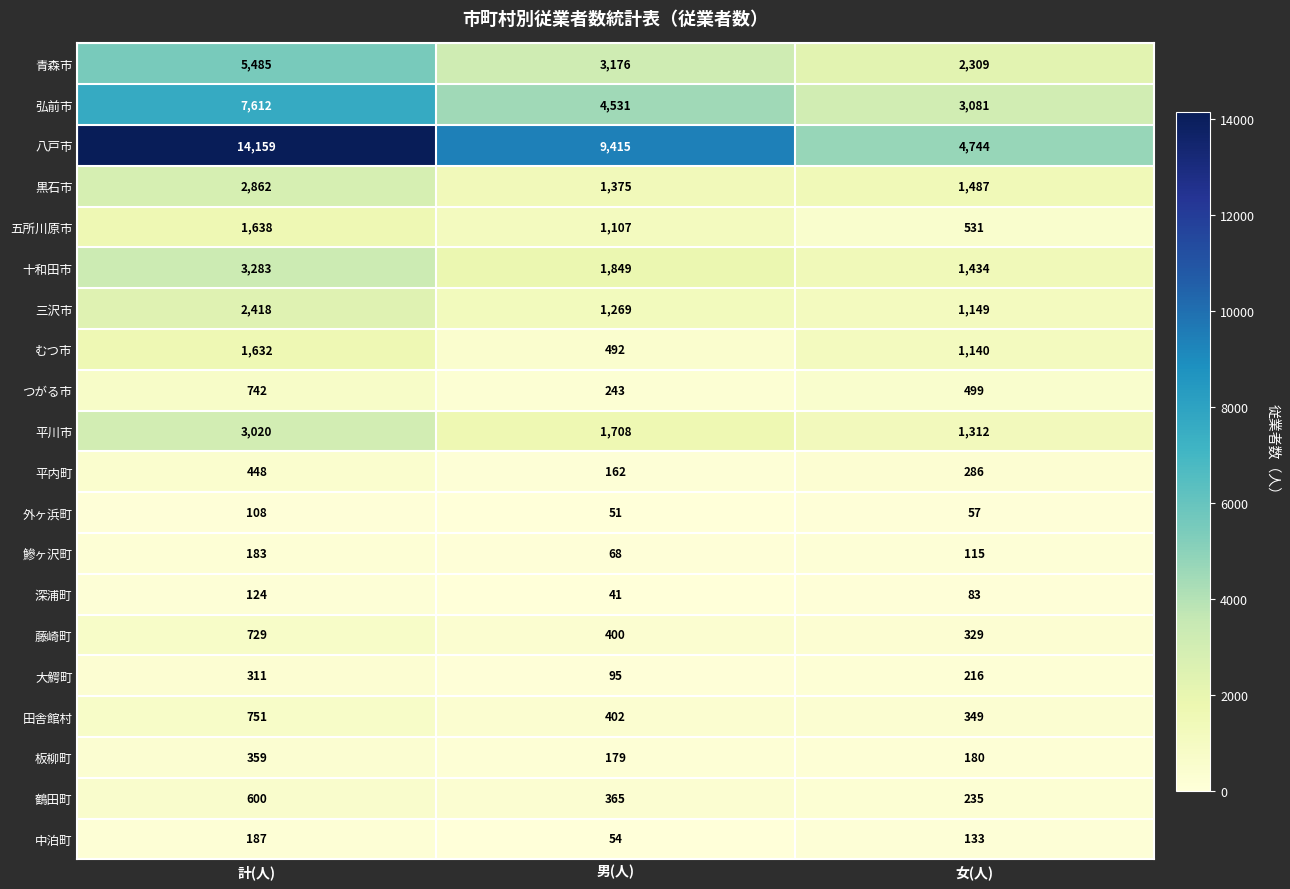

Which series has the largest total across all categories?

八戸市